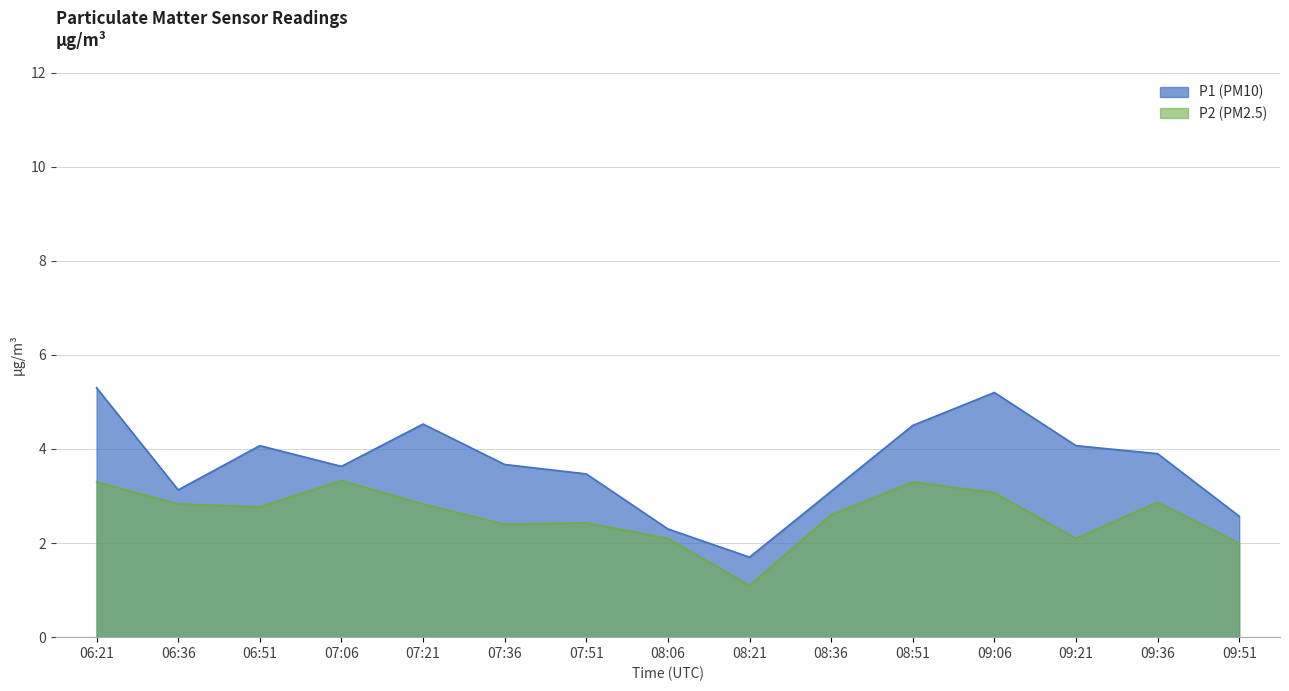

Rank the series by their maximum value, from highest to lowest.

P1, P2